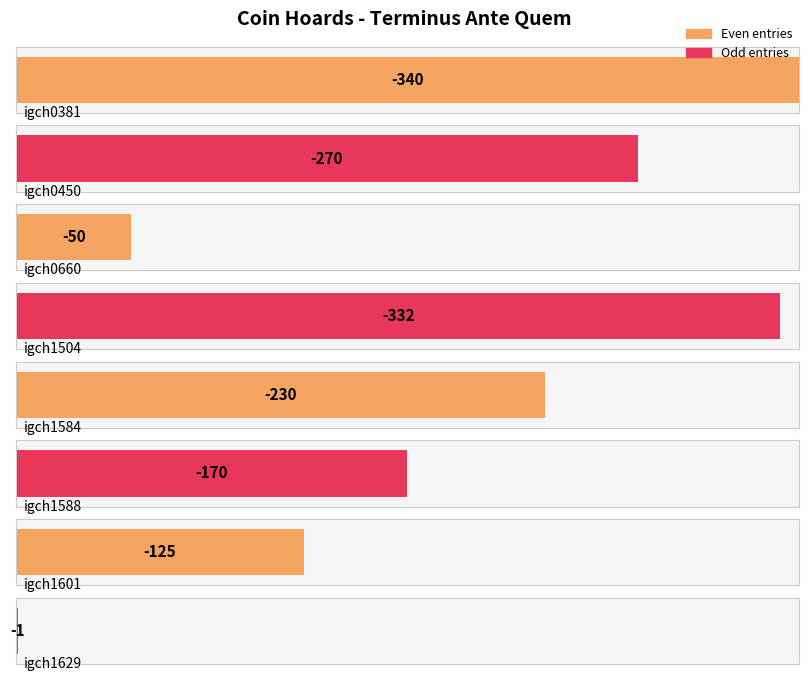

Reading left to right, what are all the values shown in this chart?

-340	-270	-50	-332	-230	-170	-125	-1